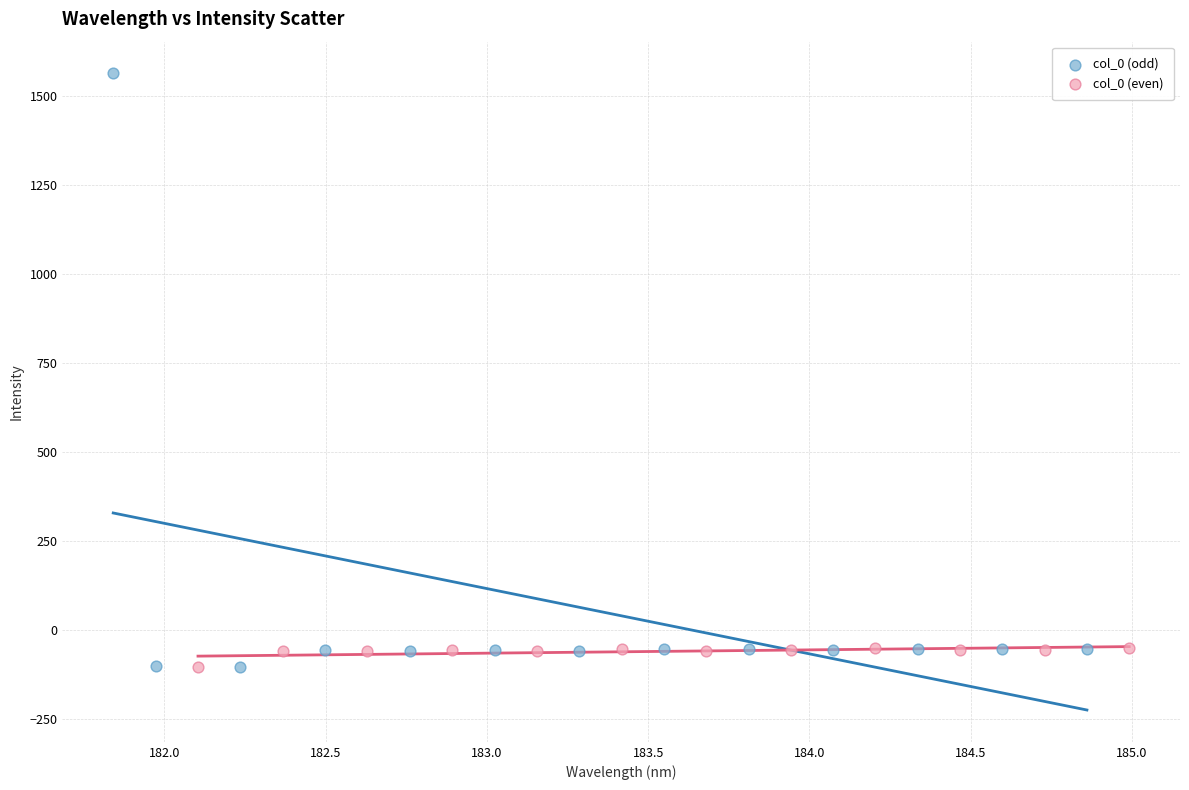

Which series reaches the maximum Y coordinate?

col_0 (odd)